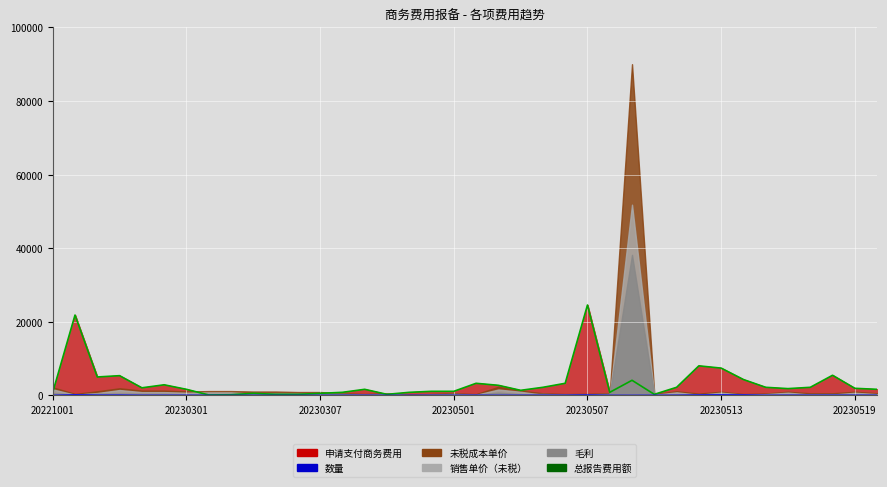

At which label is 申请支付商务费用_line closest to 12327?

29